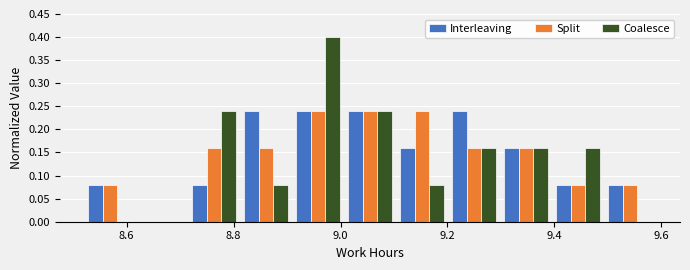

In the Coalesce series, which range on the x-axis has the tallest bar?

8.90 to 9.00